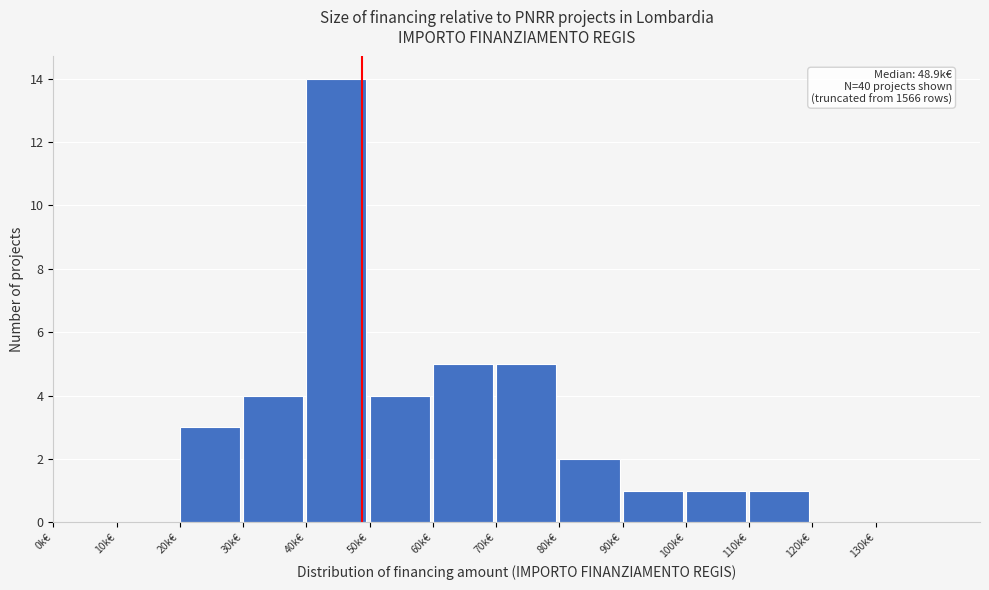

Reading left to right, transcribe all the data shown in this chart.

0k€=0	10k€=0	20k€=3	30k€=4	40k€=14	50k€=4	60k€=5	70k€=5	80k€=2	90k€=1	100k€=1	110k€=1	120k€=0	130k€=0